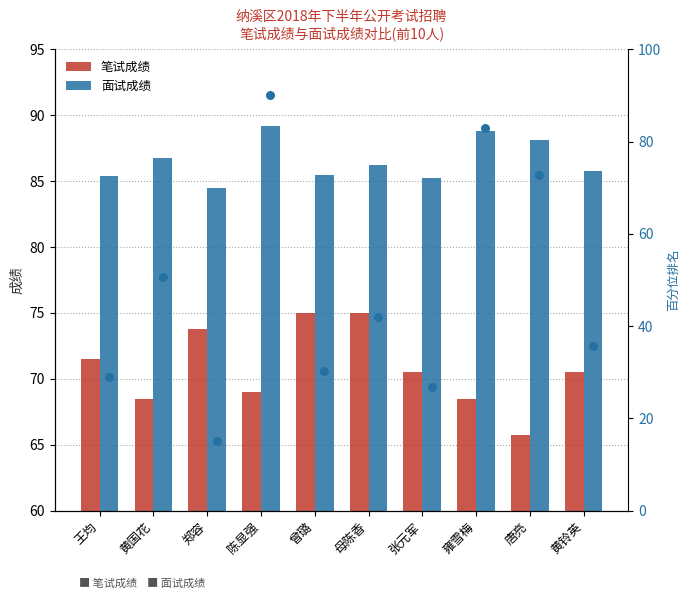

At how many categories does at least one series exceed 33?

10